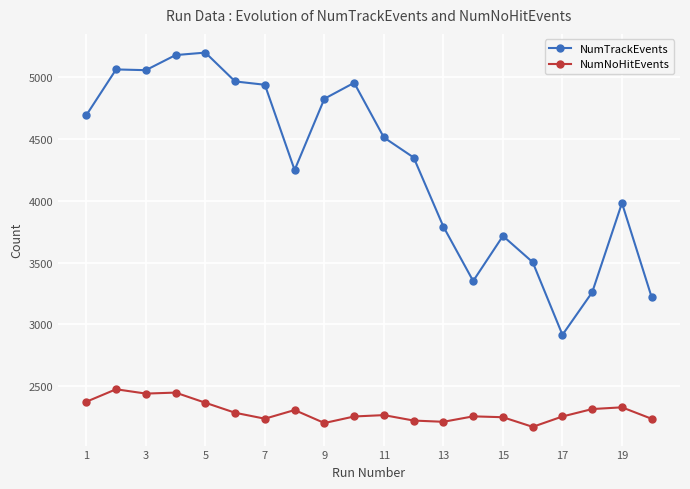

What is the greatest value displayed?

5197